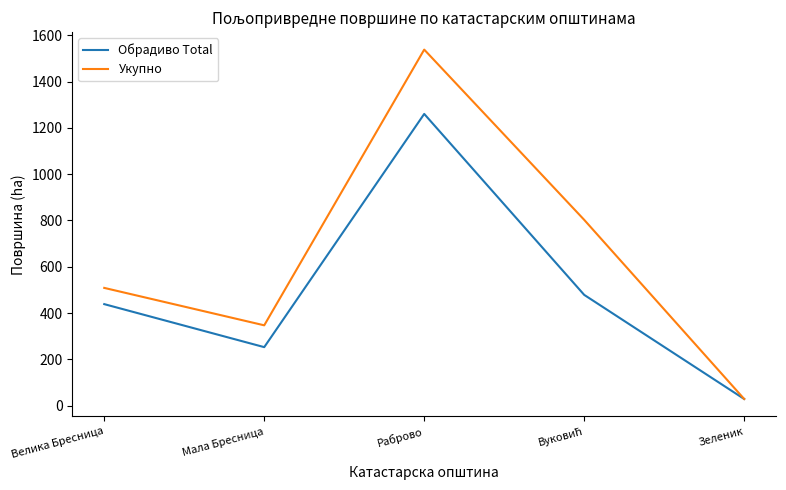

True or false: Обрадиво Total has a value of 80.7 at Мала Бресница.

False